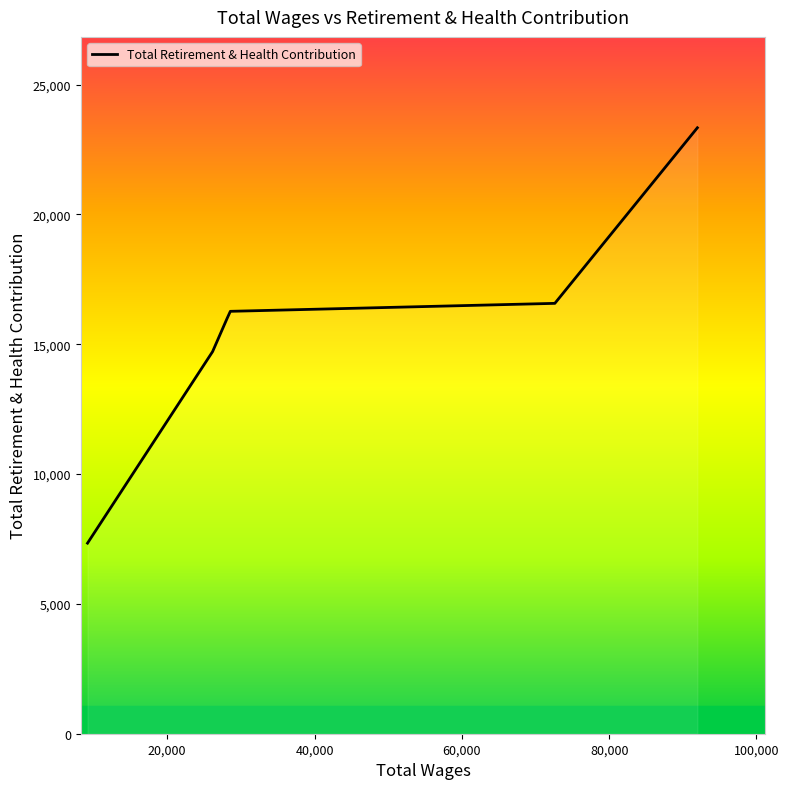

Reading right to left, list all the values displayed in this chart.

23337	16575	16268	15983	14716	7340